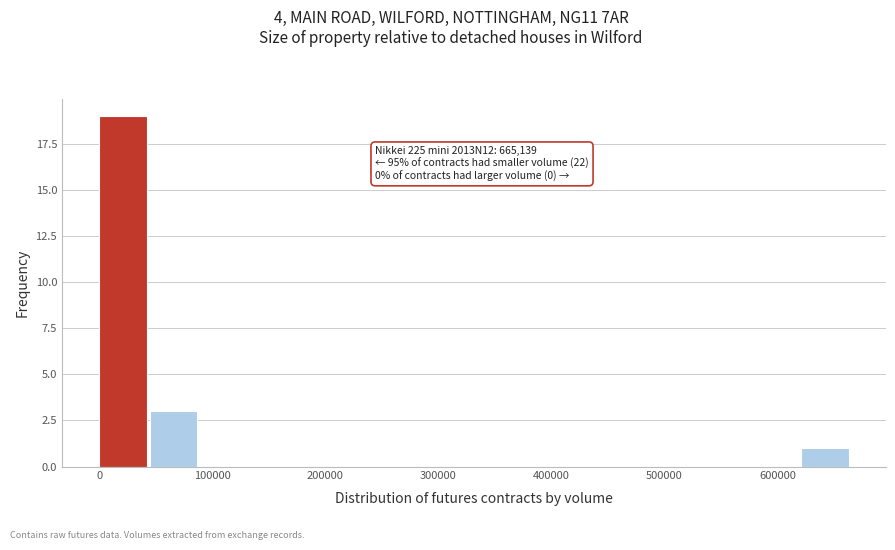

Over which range of the x-axis is the bar tallest?

0 to 40000